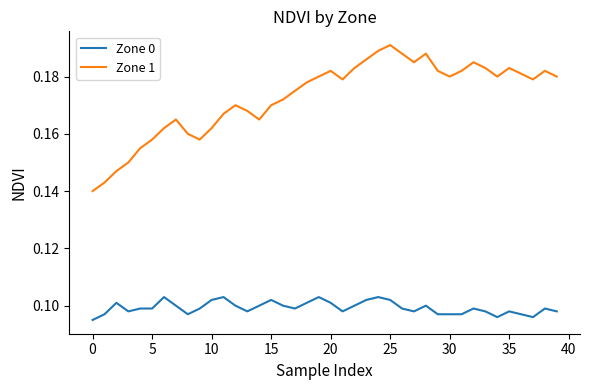

Count the Zone 0 values in the range 0 to 1.

40